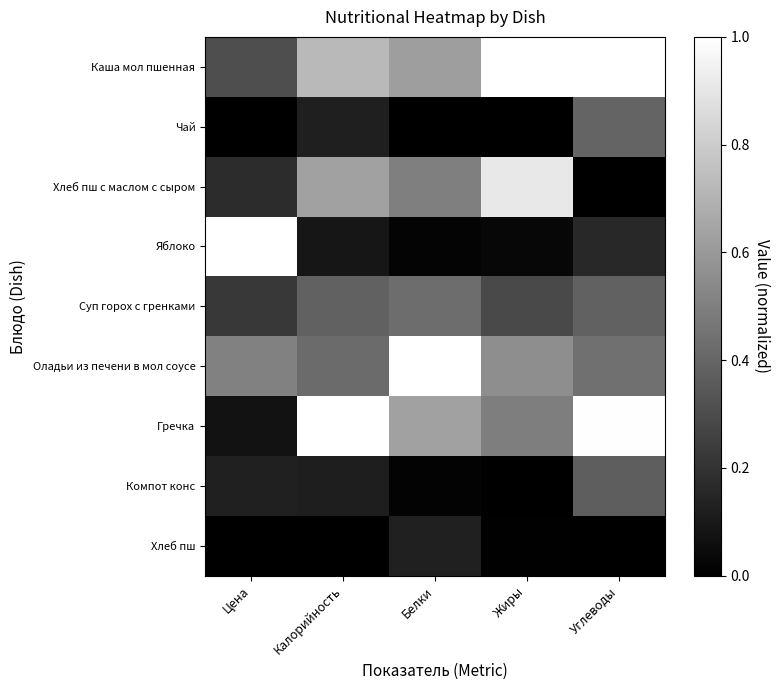

Reading left to right, what are all the values shown in this chart?

Каша мол пшенная: Цена=0.3	Калорийность=0.7	Белки=0.6	Жиры=1.0	Углеводы=1.0
Чай: Цена=0.0	Калорийность=0.1	Белки=0.0	Жиры=0.0	Углеводы=0.4
Хлеб пш с маслом с сыром: Цена=0.2	Калорийность=0.6	Белки=0.5	Жиры=0.9	Углеводы=0.0
Яблоко: Цена=1.0	Калорийность=0.1	Белки=0.0	Жиры=0.0	Углеводы=0.2
Суп горох с гренками: Цена=0.2	Калорийность=0.4	Белки=0.4	Жиры=0.3	Углеводы=0.4
Оладьи из печени в мол соусе: Цена=0.5	Калорийность=0.4	Белки=1.0	Жиры=0.6	Углеводы=0.4
Гречка: Цена=0.1	Калорийность=1.0	Белки=0.6	Жиры=0.5	Углеводы=1.0
Компот конс: Цена=0.1	Калорийность=0.1	Белки=0.0	Жиры=0.0	Углеводы=0.4
Хлеб пш: Цена=0.0	Калорийность=0.0	Белки=0.1	Жиры=0.0	Углеводы=0.0